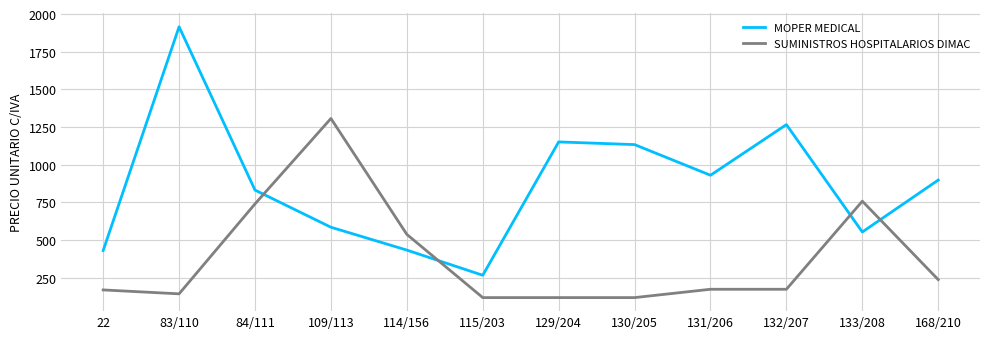

Read the SUMINISTROS HOSPITALARIOS DIMAC value at 130/205.

119.0